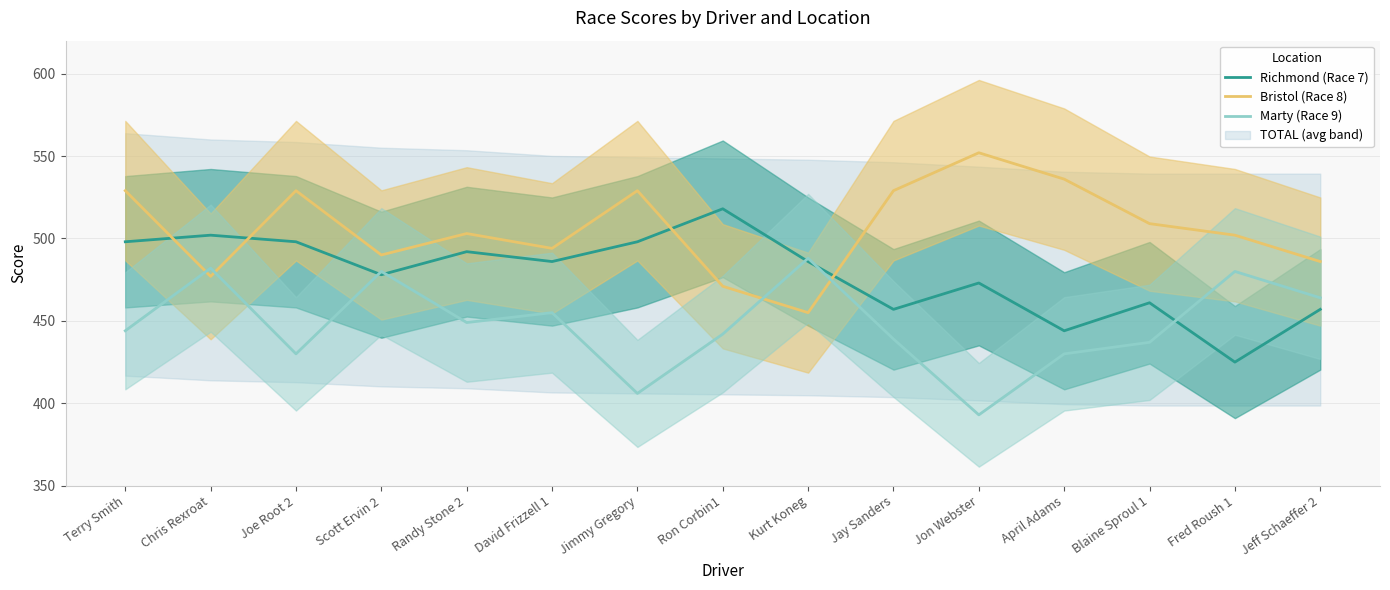

What is the sum of all Richmond (Race 7) values?

7173